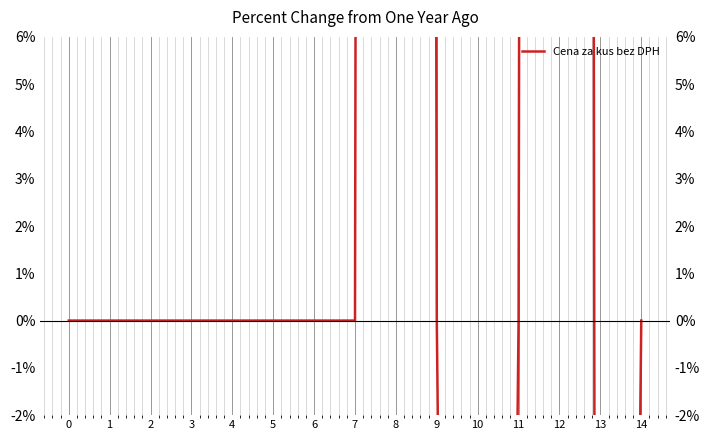

How many interior local valleys (lower than both neighbors) does the data have?

2